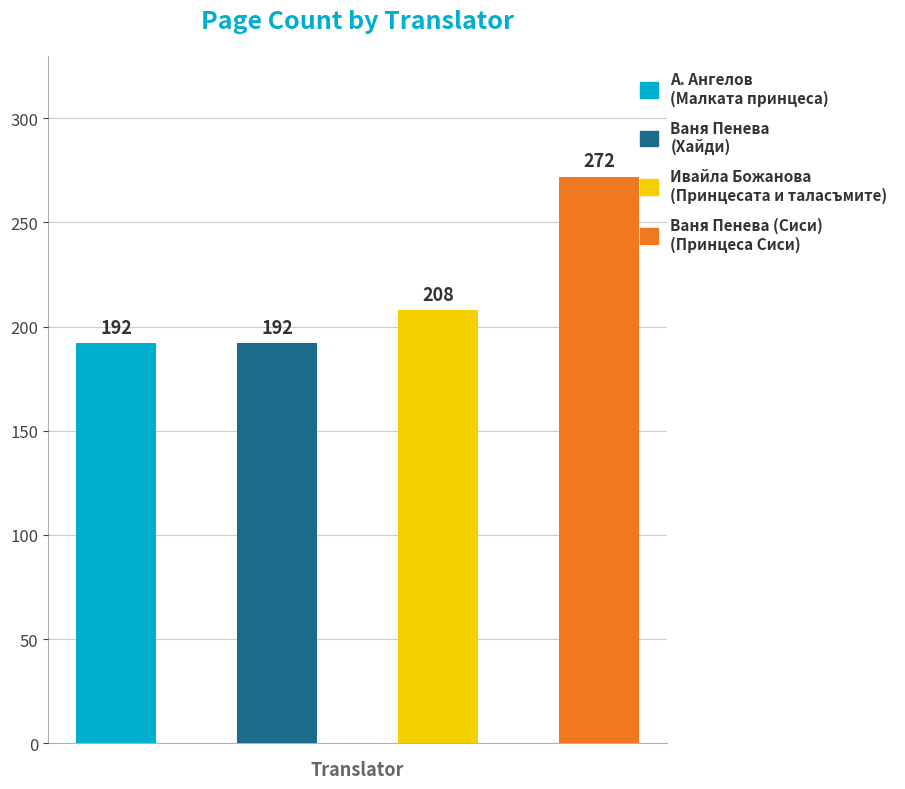

Read the value at Ивайла Божанова.

208